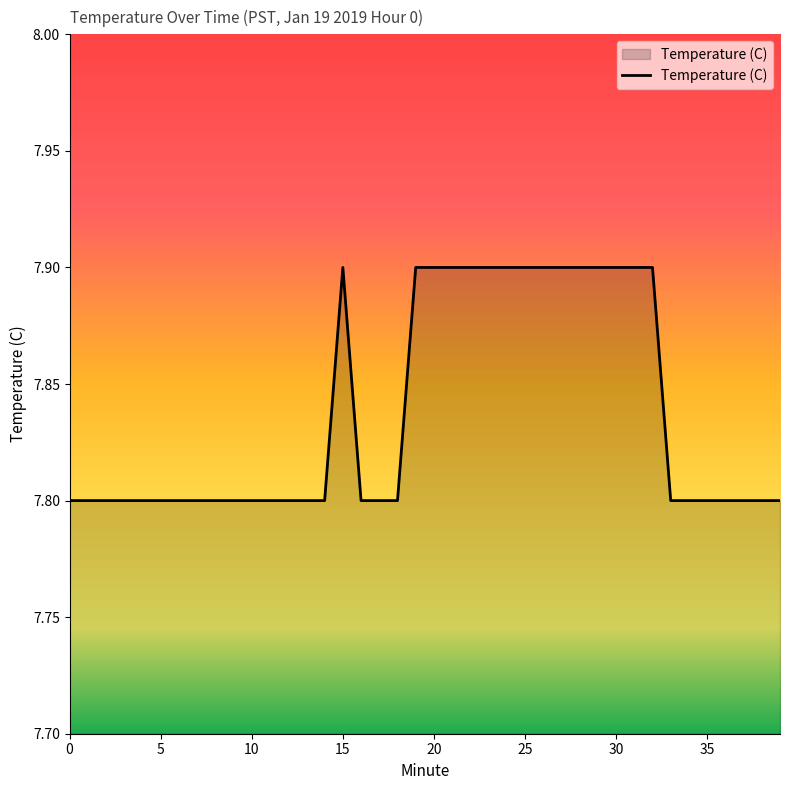

What is the greatest value displayed?

7.9